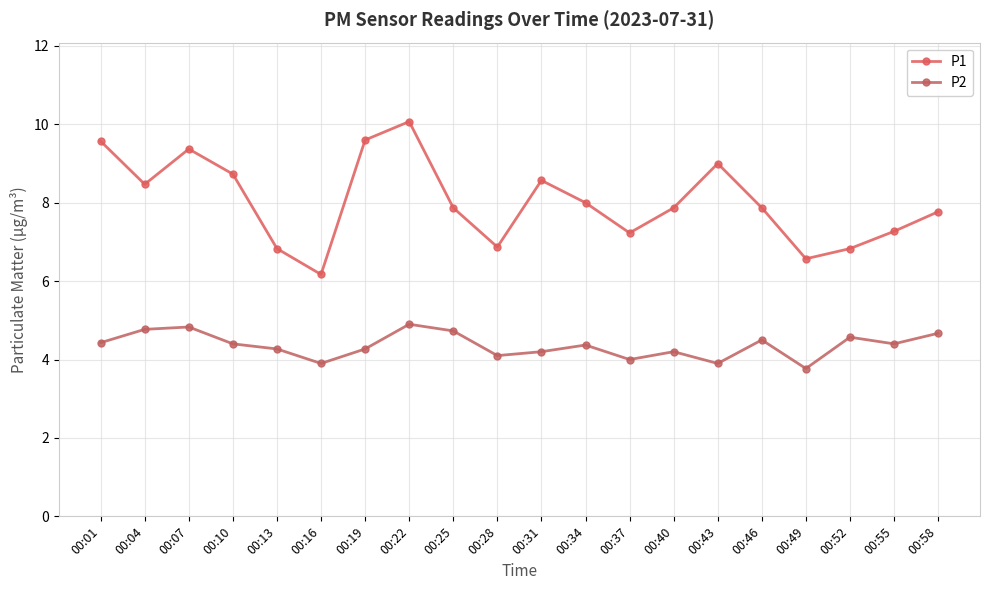

What is the value of the P2 point at the 6th from the left?

3.9